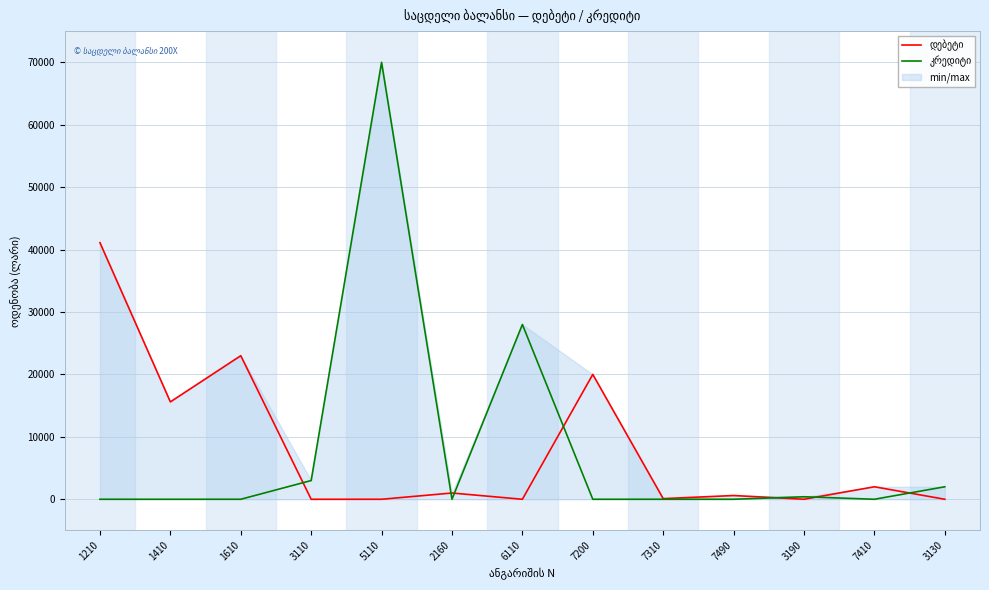

How many values in the დებეტი series exceed 600?

6